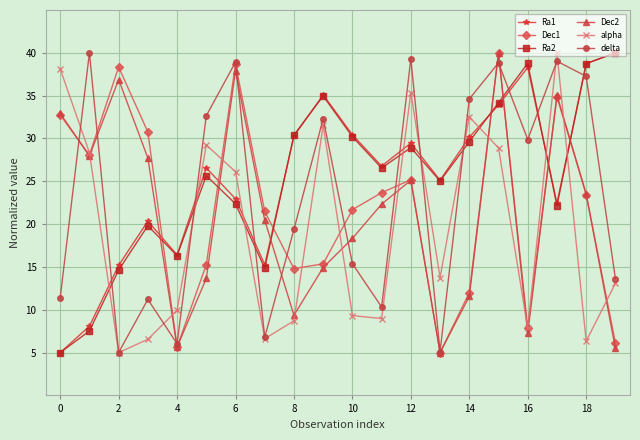

What is the minimum value for Ra1?

5.0